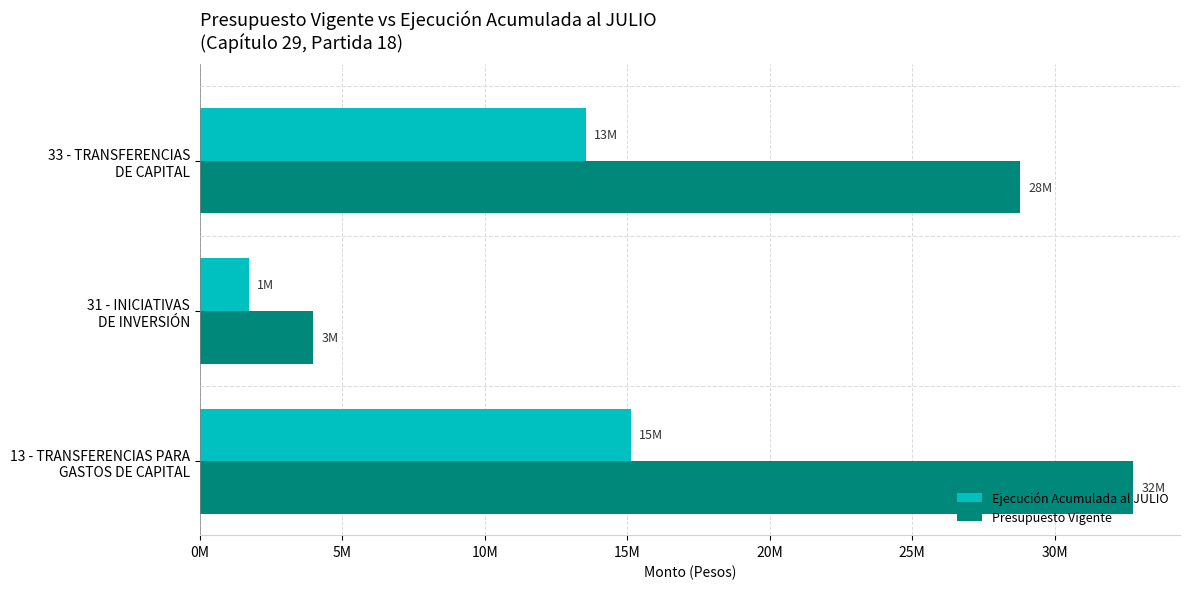

What are all the series names shown in the legend?

Ejecución Acumulada al JULIO, Presupuesto Vigente